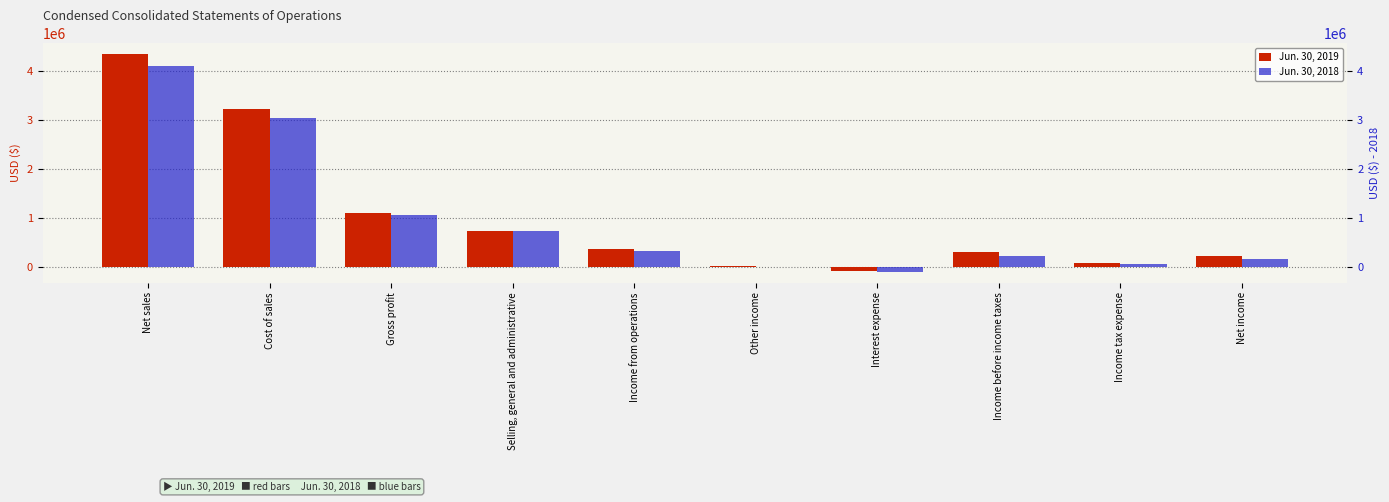

How many groups of bars are there?

10